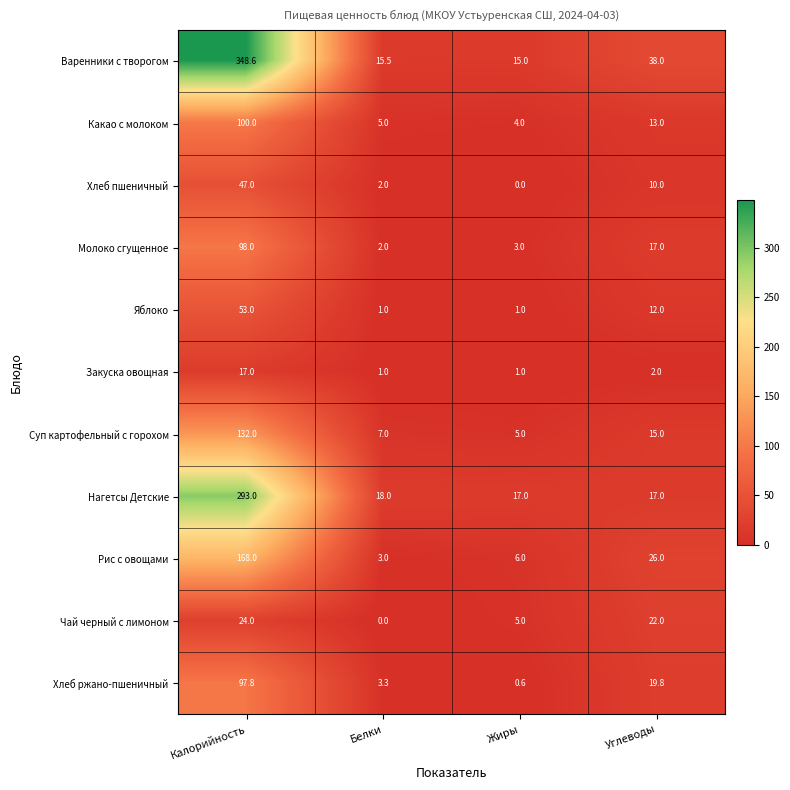

What is the difference between the second highest and second lowest values in the Молоко сгущенное series?

14.0